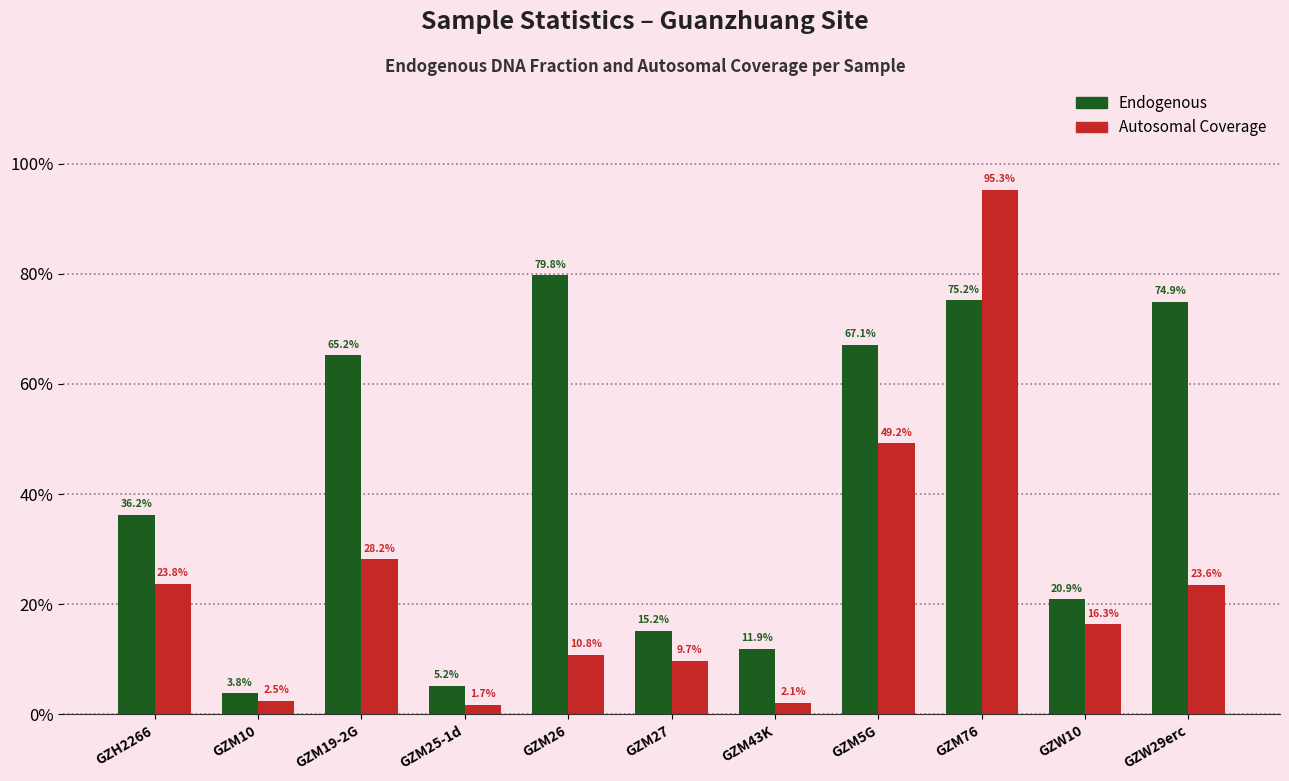

What are all the series names shown in the legend?

Endogenous, Autosomal Coverage